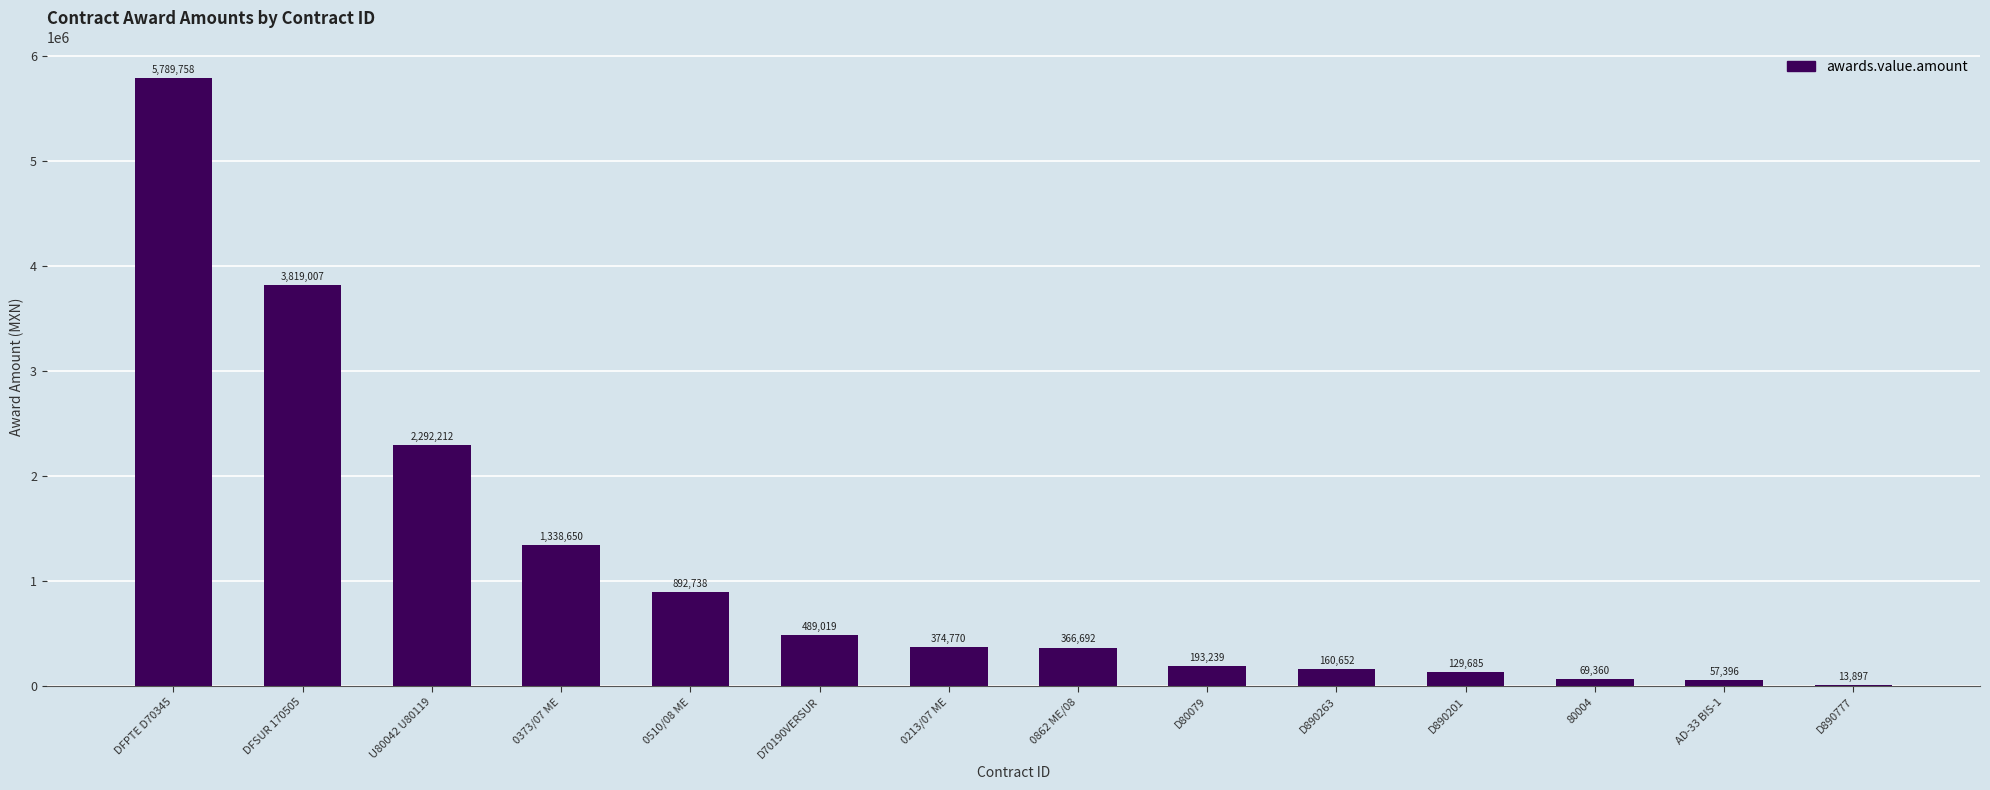

Which label corresponds to the largest value in the chart?

DFPTE D70345